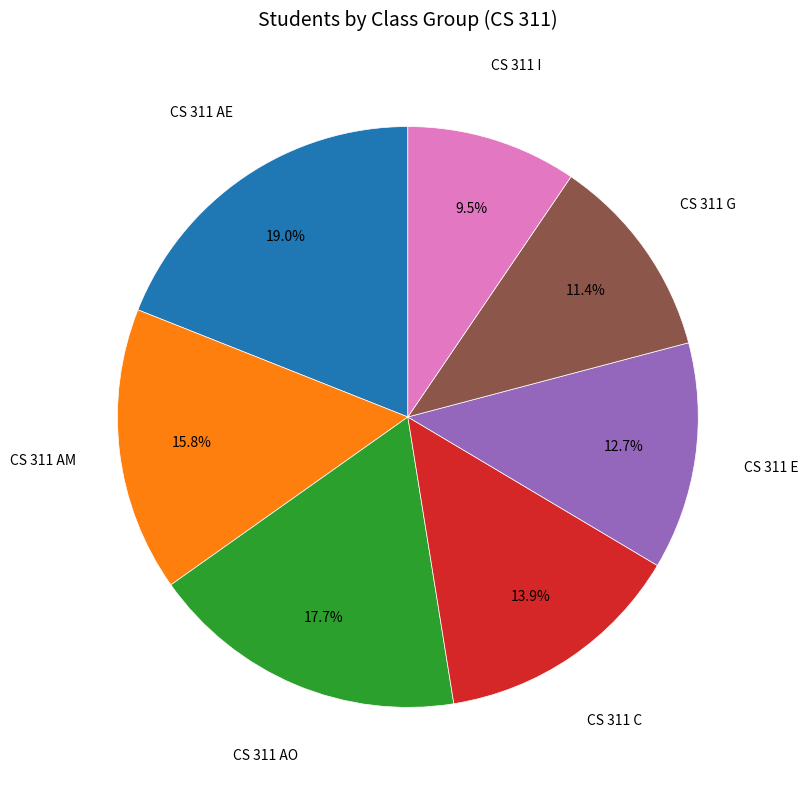

Does any single category account for the majority?

No